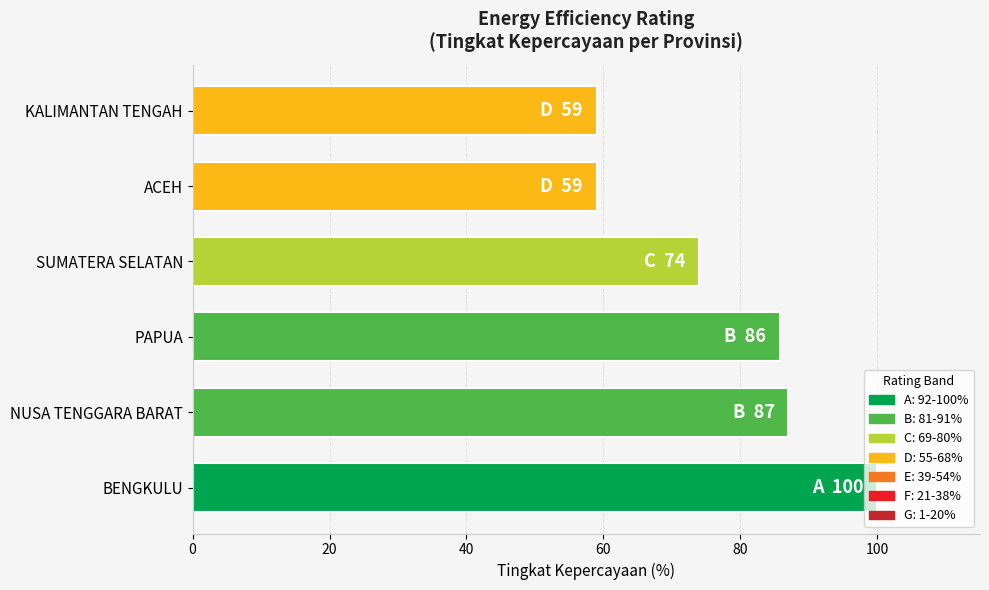

What is the approximate value at BENGKULU?

100.0